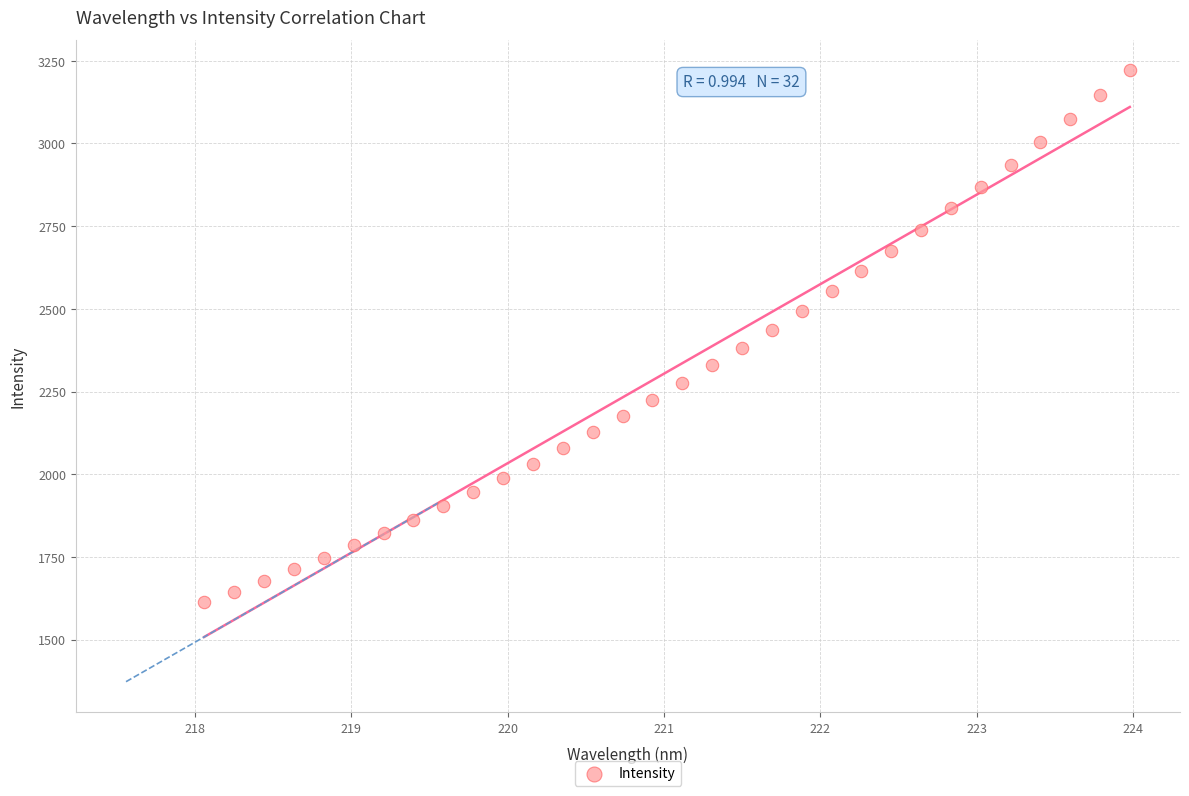

What is the range of X values (max minus min)?

5.9